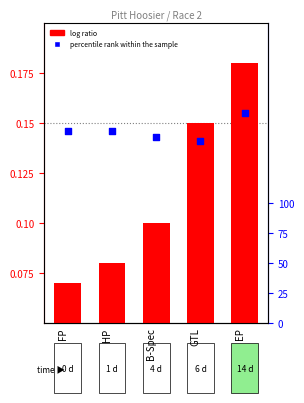

At how many categories does at least one series exceed 0?

5